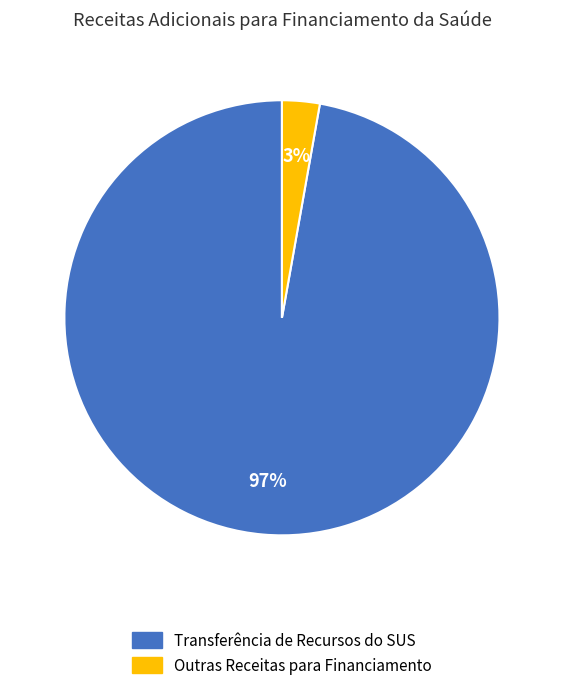

Is there a majority slice in this chart?

Yes